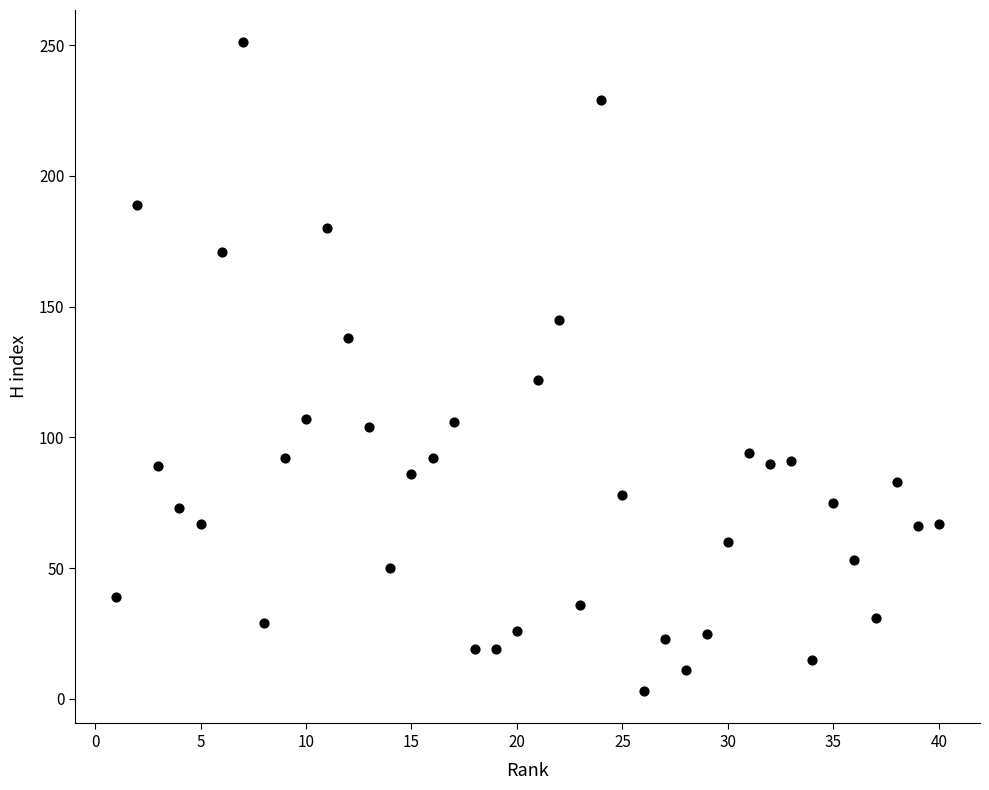

What is the range of X values (max minus min)?

39